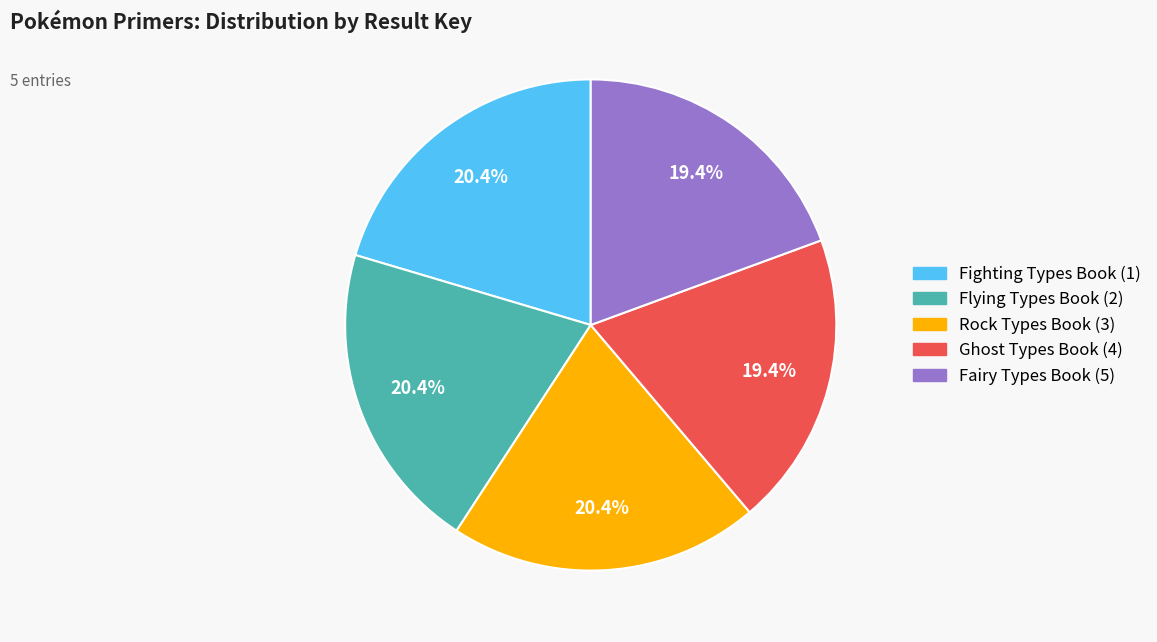

Does Fairy Types Book (5) represent more than half of the total?

No